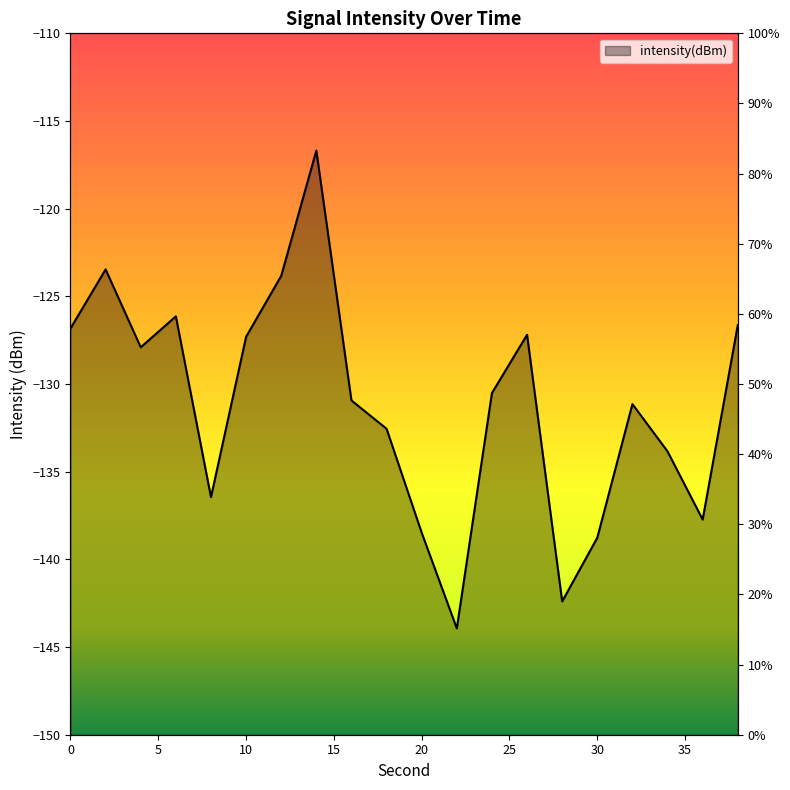

Where is the data nearest to the value -130?

24